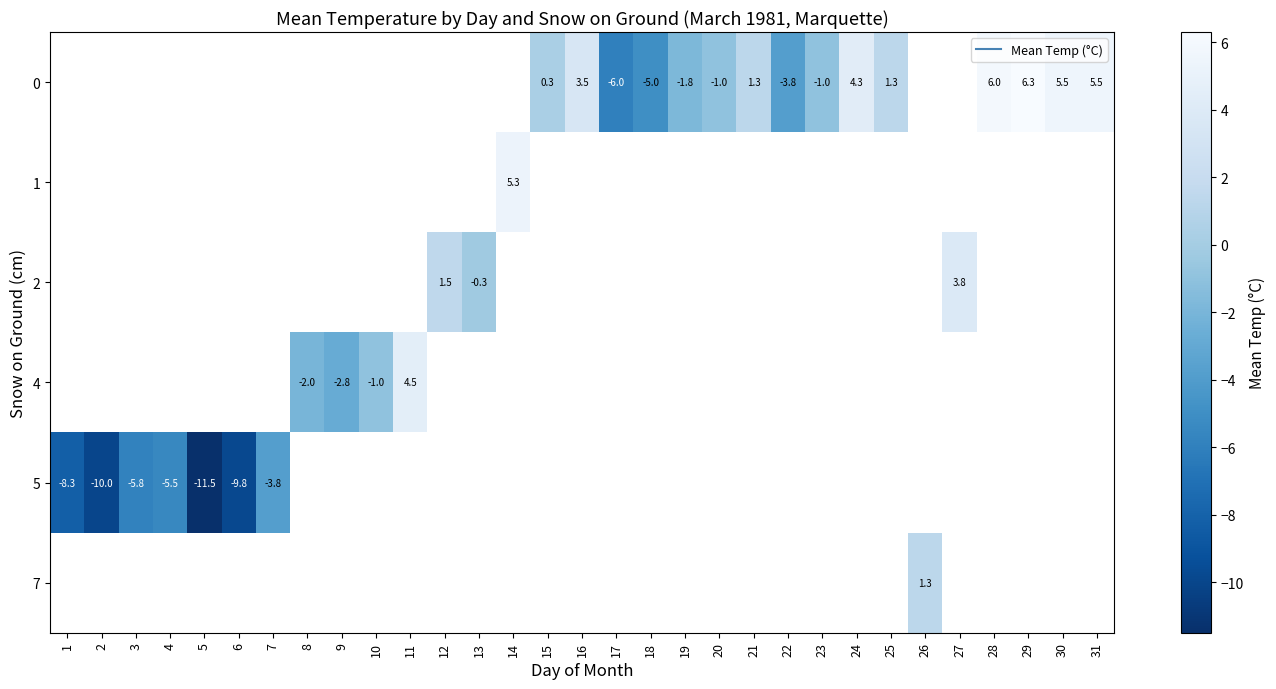

Which category has the highest value across all series?

29